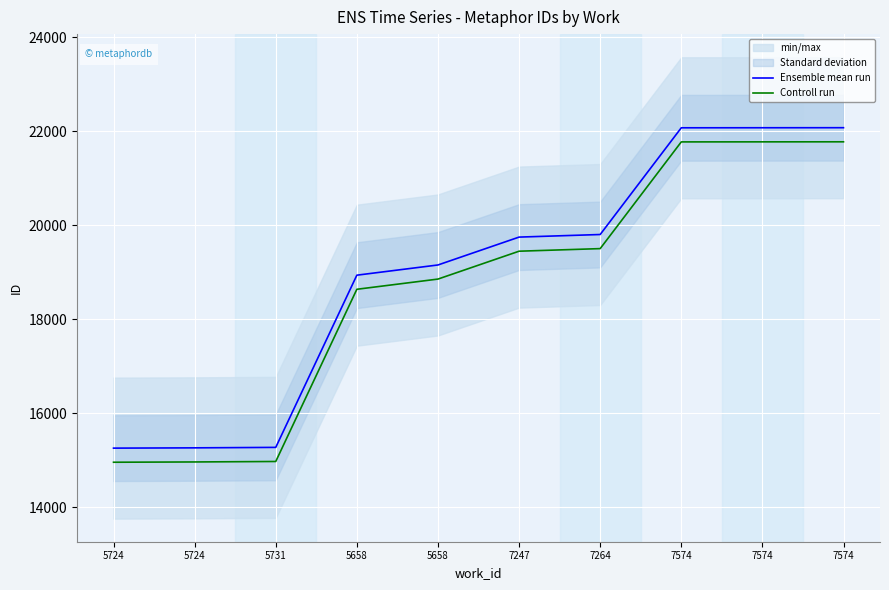

True or false: Ensemble mean run has more than 0 interior local peaks.

False